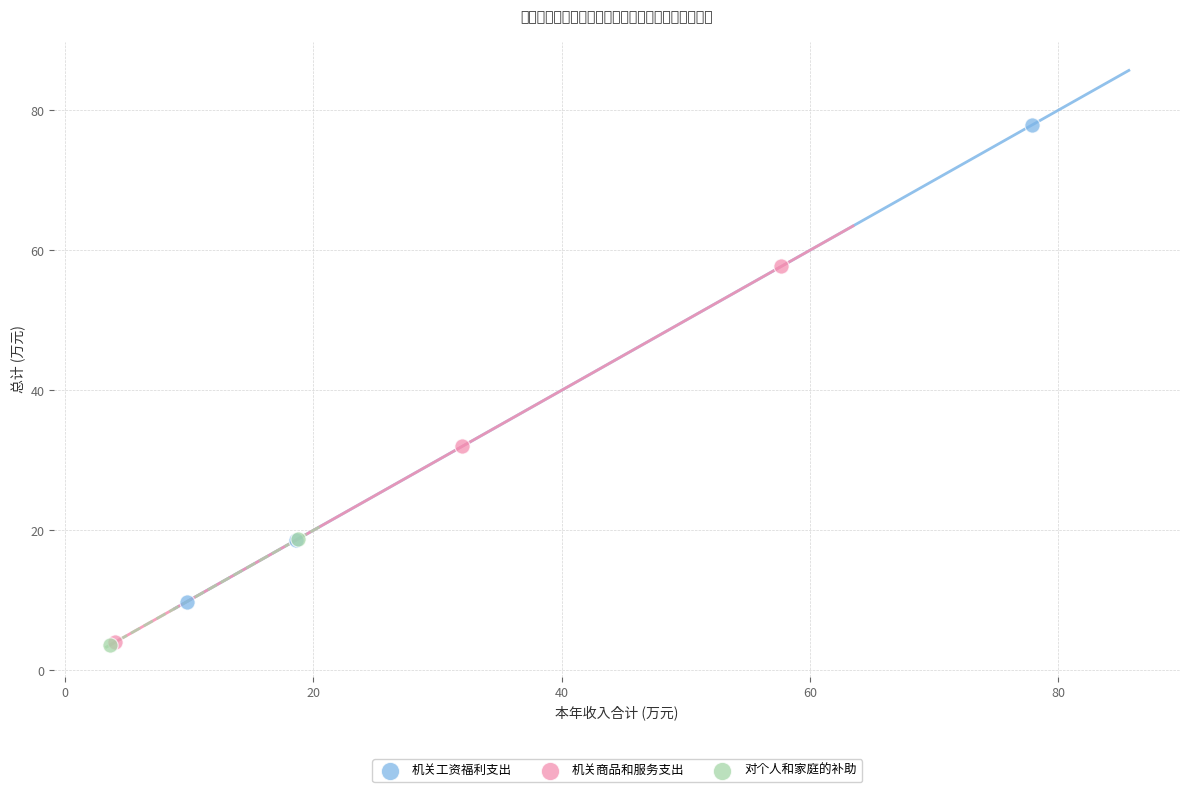

Which series has the largest Y range (max minus min)?

机关工资福利支出